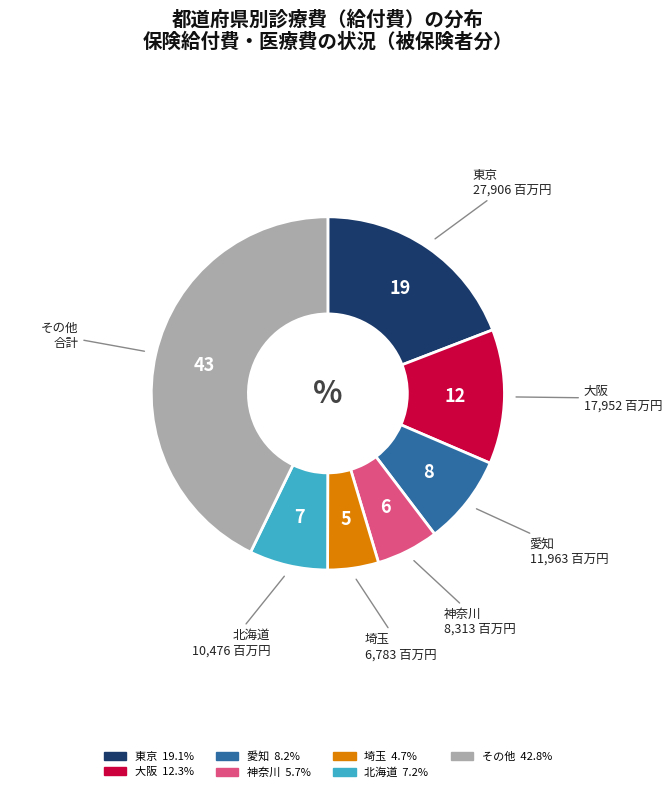

Is there any slice that represents more than half of the pie?

No